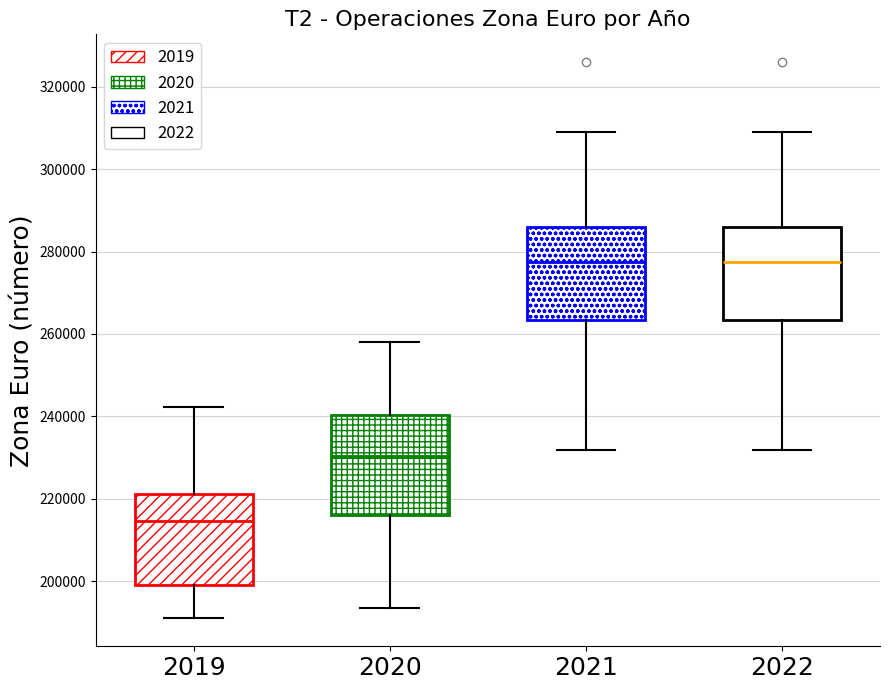

Where is the lower edge of the box at x = 2021 on the y-axis? The values are not printed on the chart, so give them approximately, as read against the axis.

264000